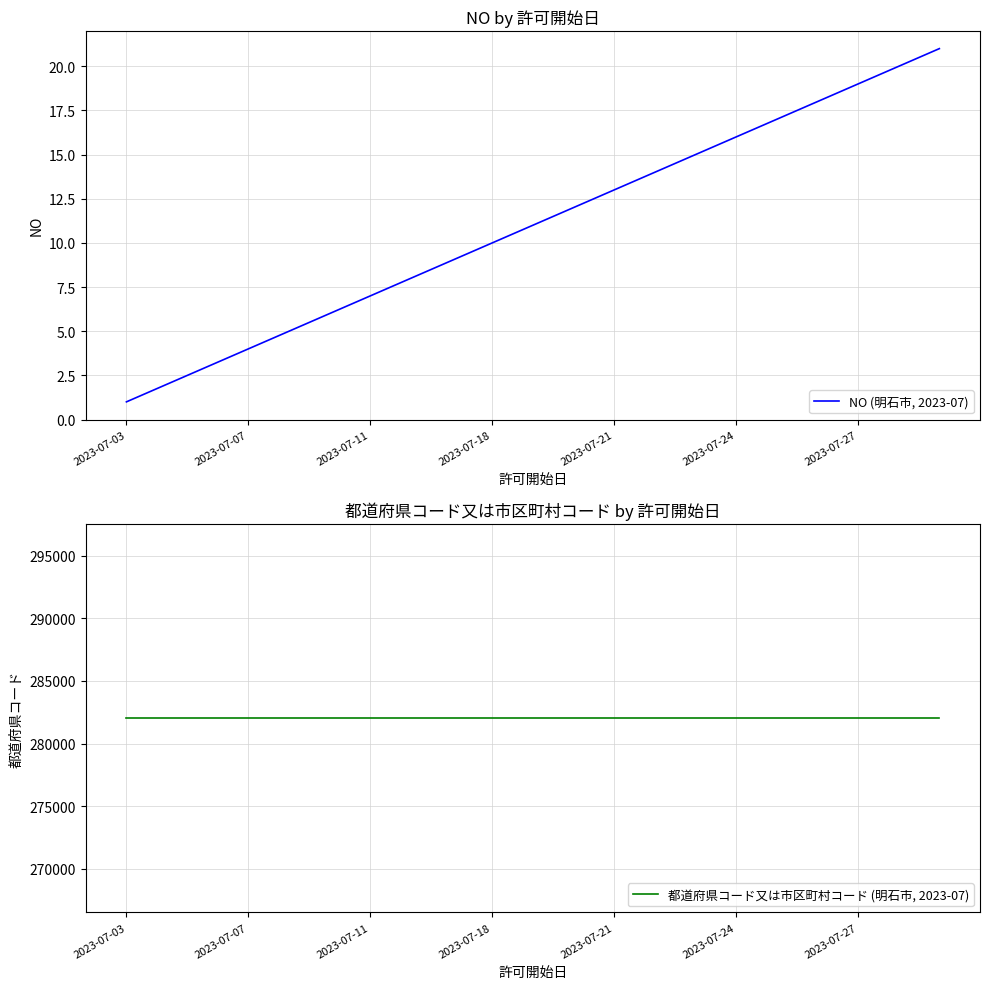

What is the total value across all series at 7?

282039